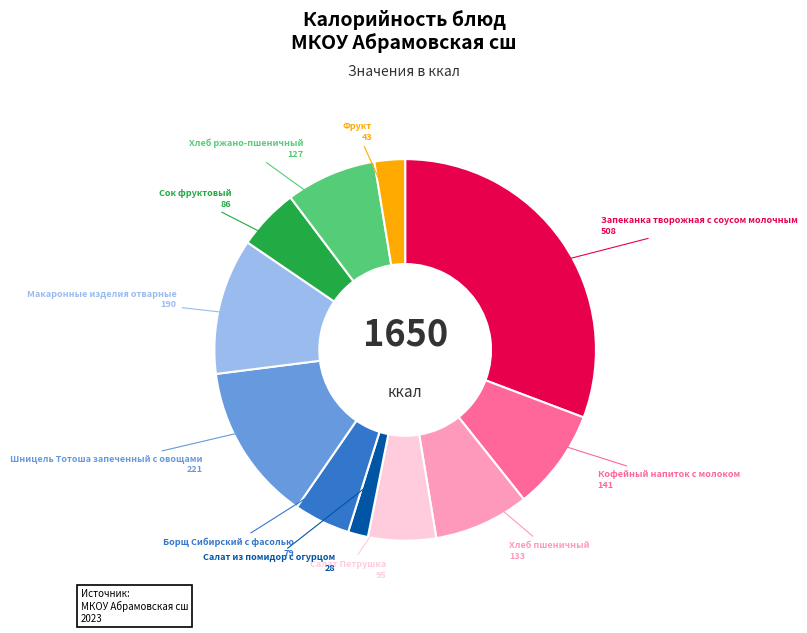

Does Борщ Сибирский с фасолью represent more than half of the total?

No